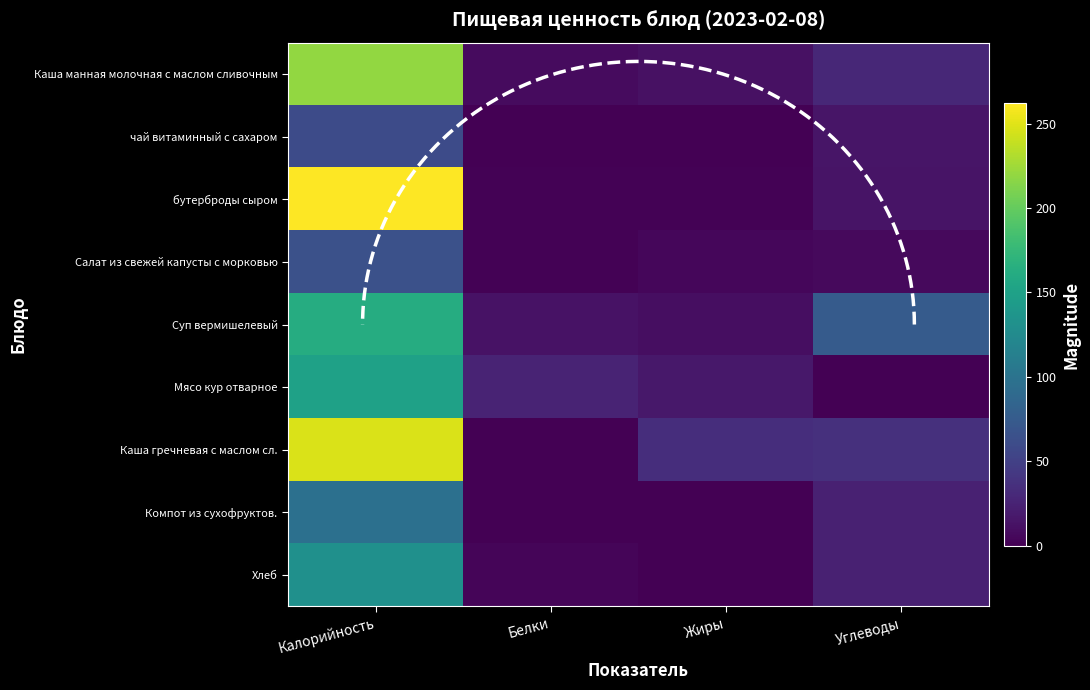

Which category has the highest value across all series?

Калорийность